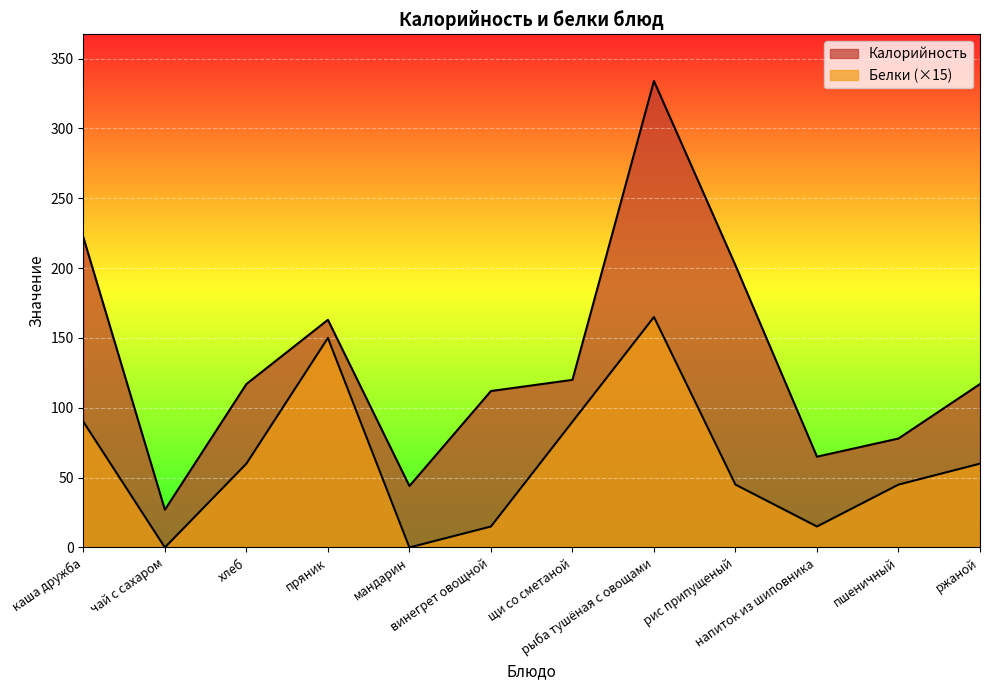

What is the sum of all Белки values?

735